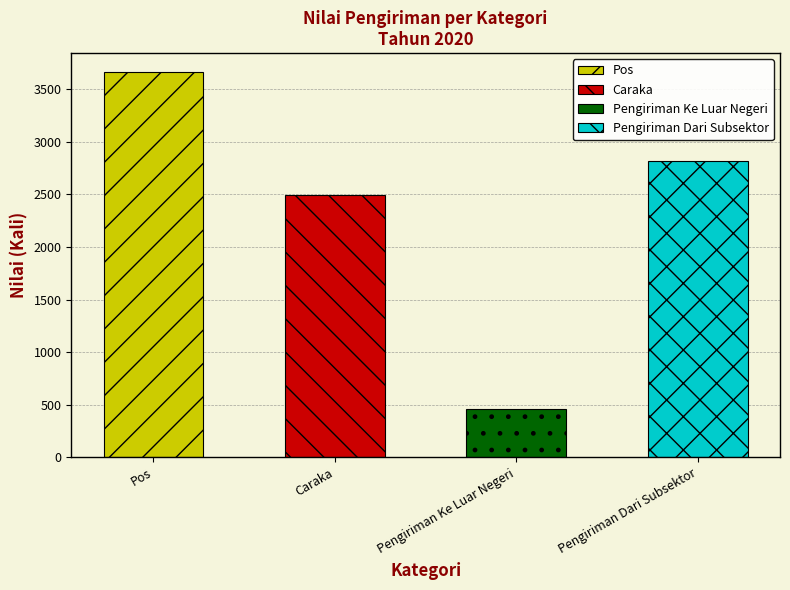

What is the difference between the values at Caraka and Pengiriman Dari Subsektor?

320